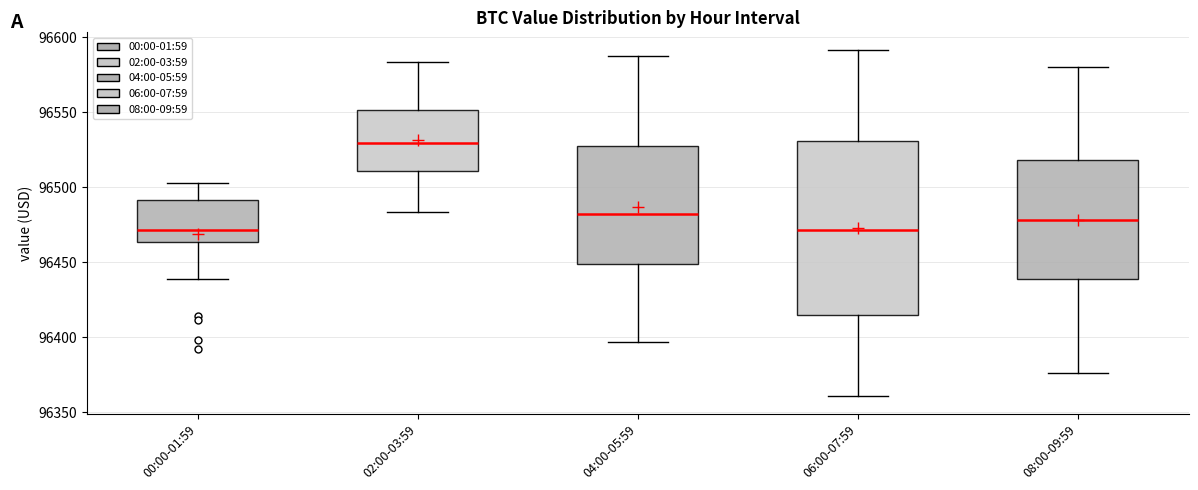

Where is the upper edge of the box for 04:00-05:59 on the y-axis? The values are not printed on the chart, so give them approximately, as read against the axis.

96525